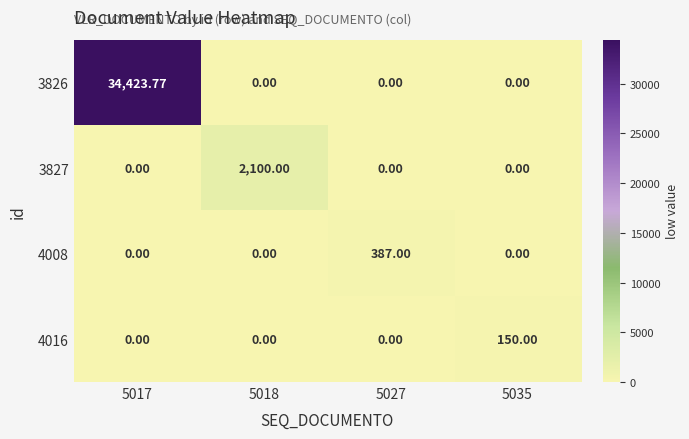

Reading right to left, what are all the values shown in this chart?

3826: 5035=0.0	5027=0.0	5018=0.0	5017=34423.8
3827: 5035=0.0	5027=0.0	5018=2100.0	5017=0.0
4008: 5035=0.0	5027=387.0	5018=0.0	5017=0.0
4016: 5035=150.0	5027=0.0	5018=0.0	5017=0.0